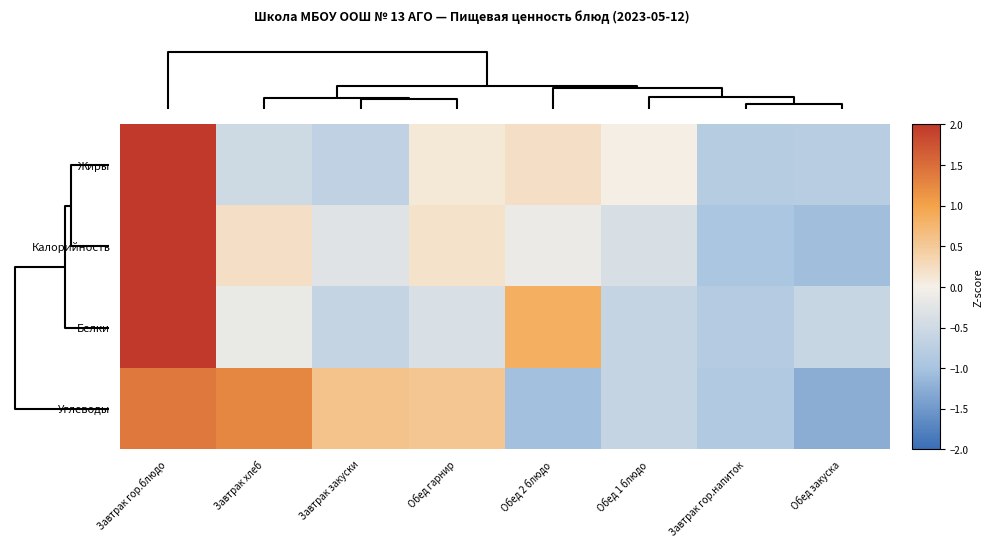

What is the greatest value displayed?

2.4